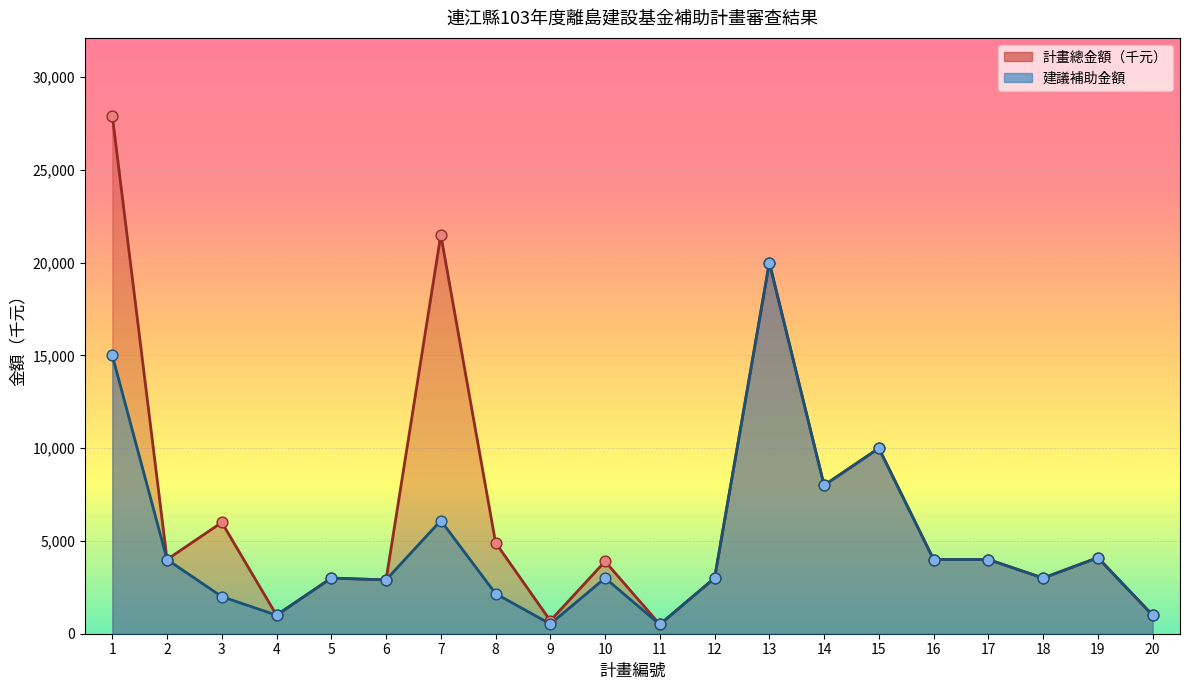

What is the total value across all series at 4?

2000